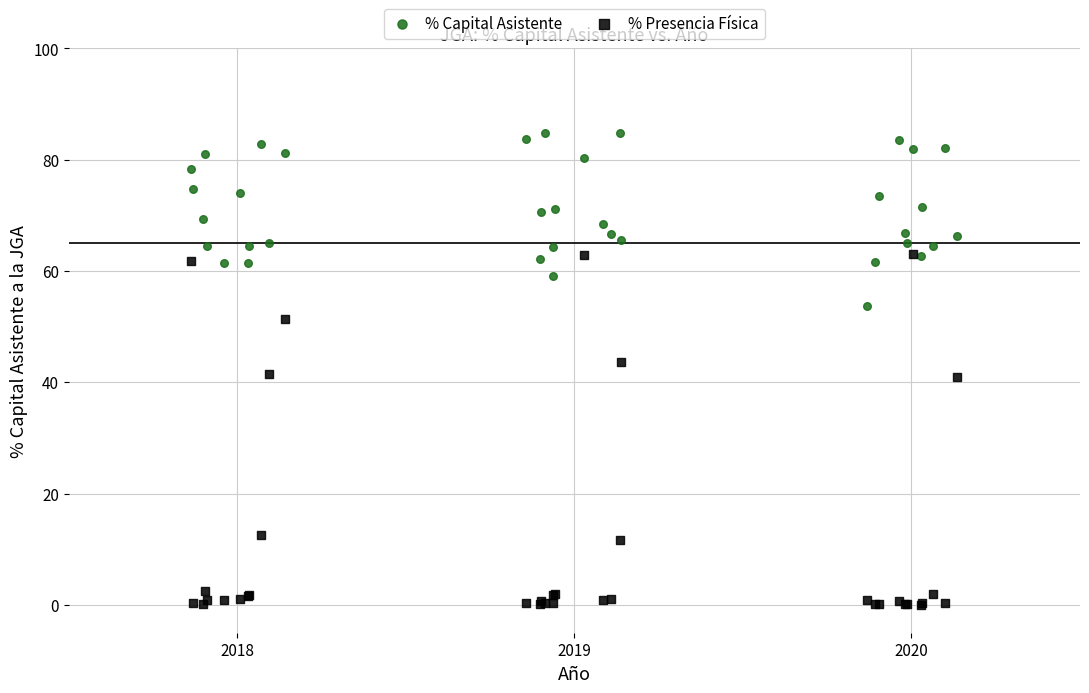

What are all the series names shown in the legend?

% Capital Asistente, % Presencia Física